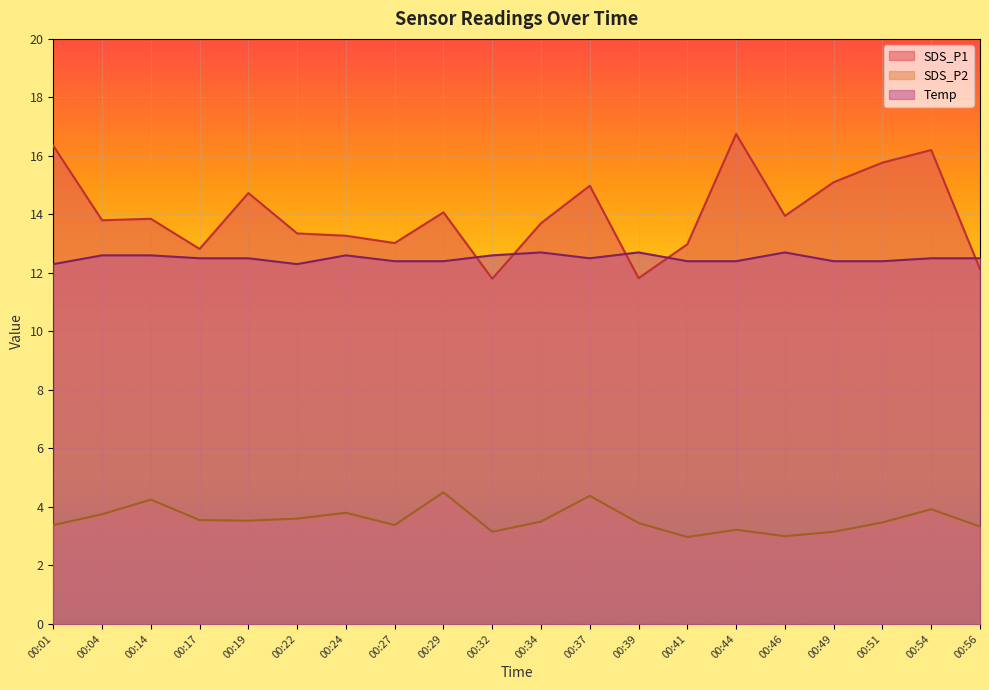

True or false: SDS_P2 and SDS_P1 cross at least once.

False